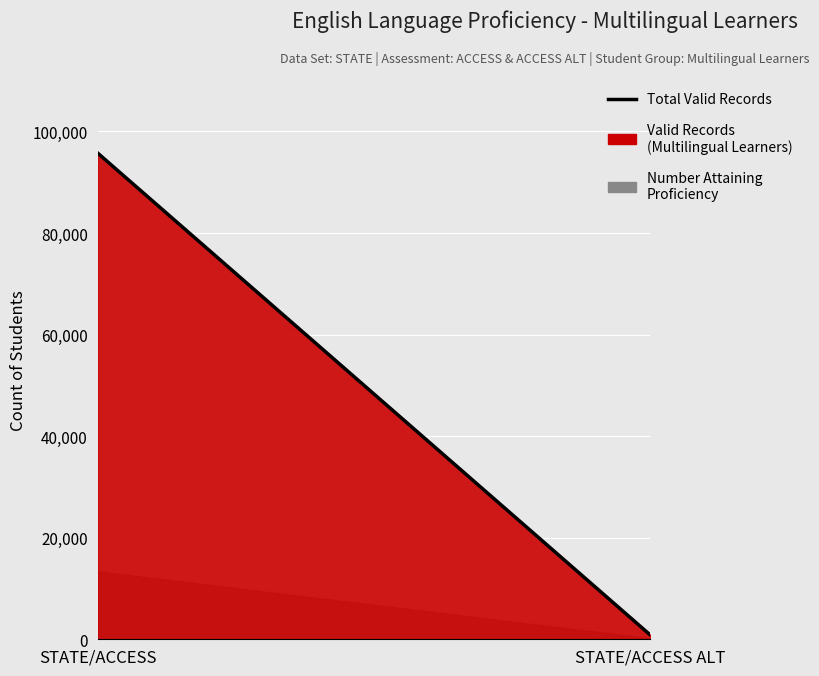

What is the difference between the maximum and minimum values in the Valid Records series?

94922